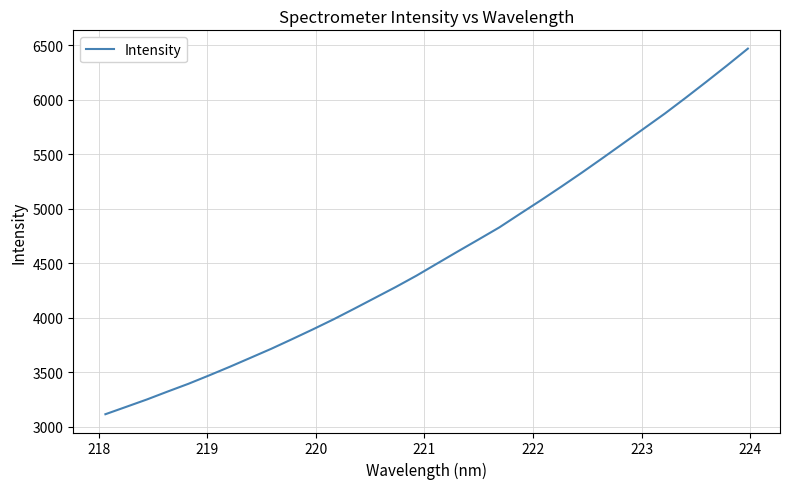

What is the minimum value shown in the chart?

3114.2